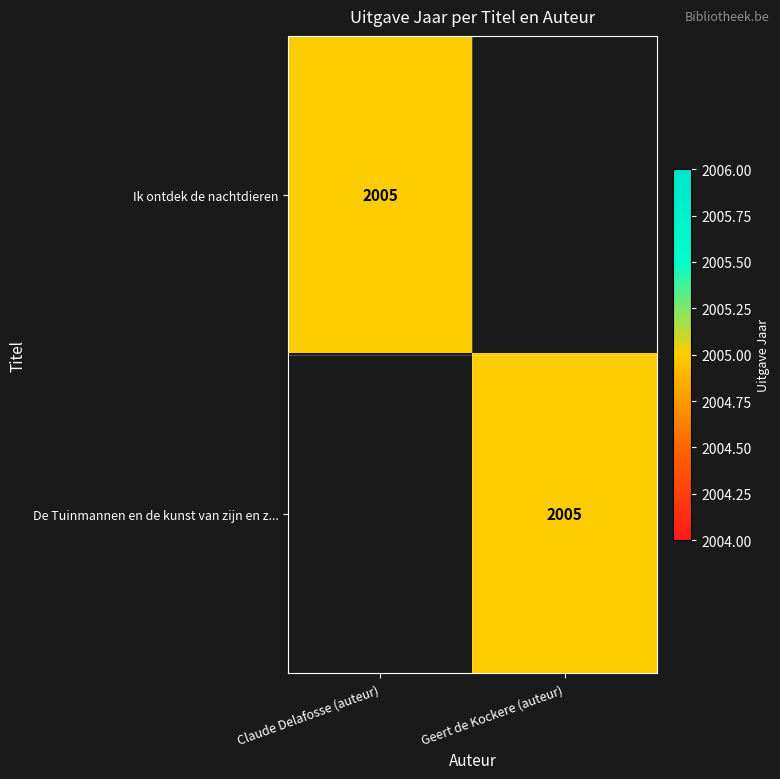

The Ik ontdek de nachtdieren series shows 555 at Claude Delafosse (auteur). True or false?

False